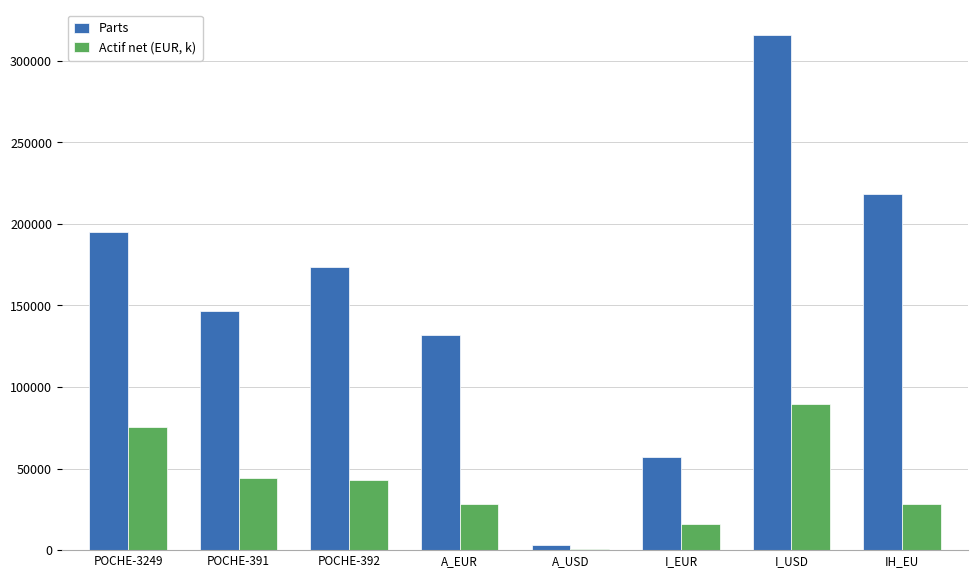

True or false: Parts has a value of 3105.4 at A_USD.

True